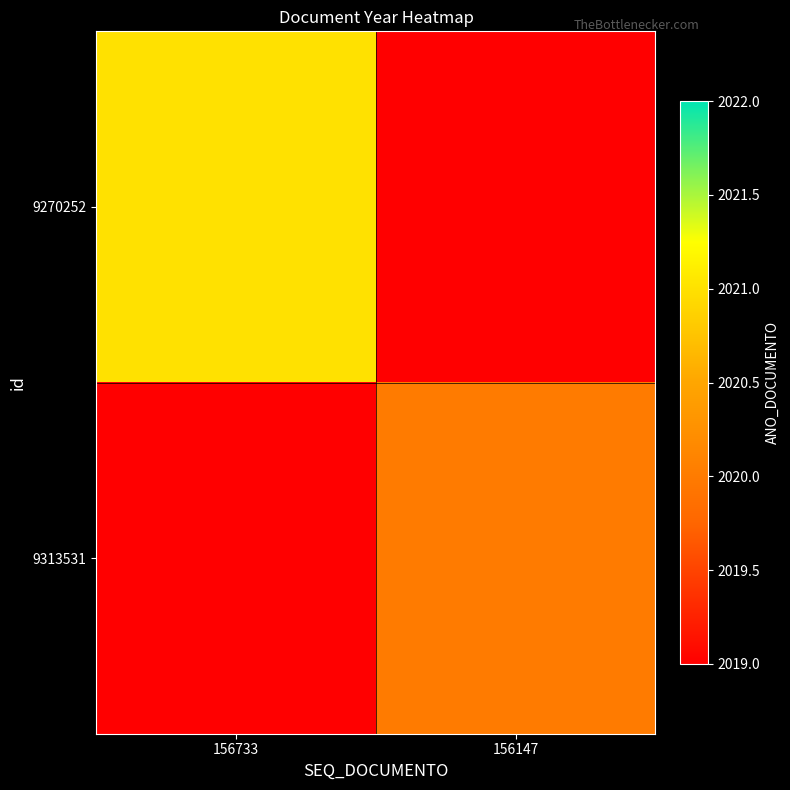

Which series has the largest range (max minus min)?

9270252